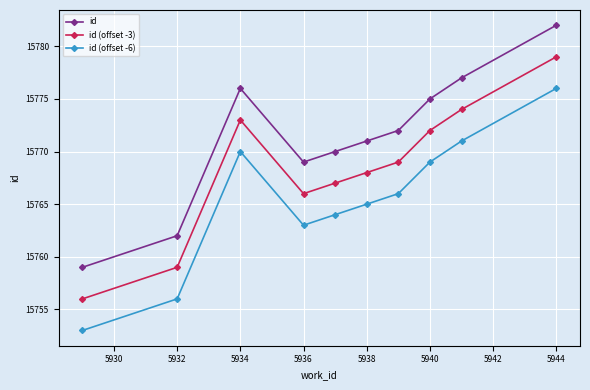

Does the chart display data point markers on the line(s)?

Yes